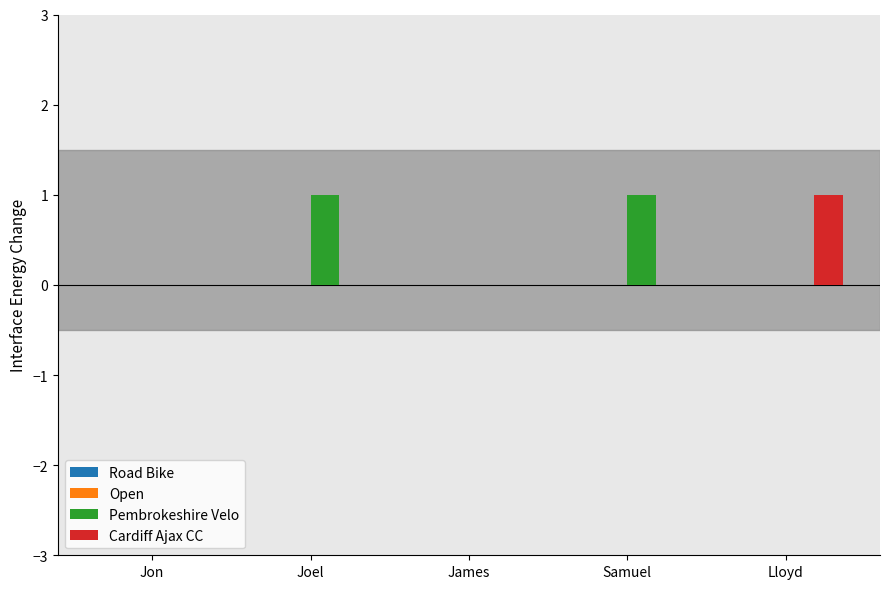

Is it true that Cardiff Ajax CC equals 0 at Jon?

True